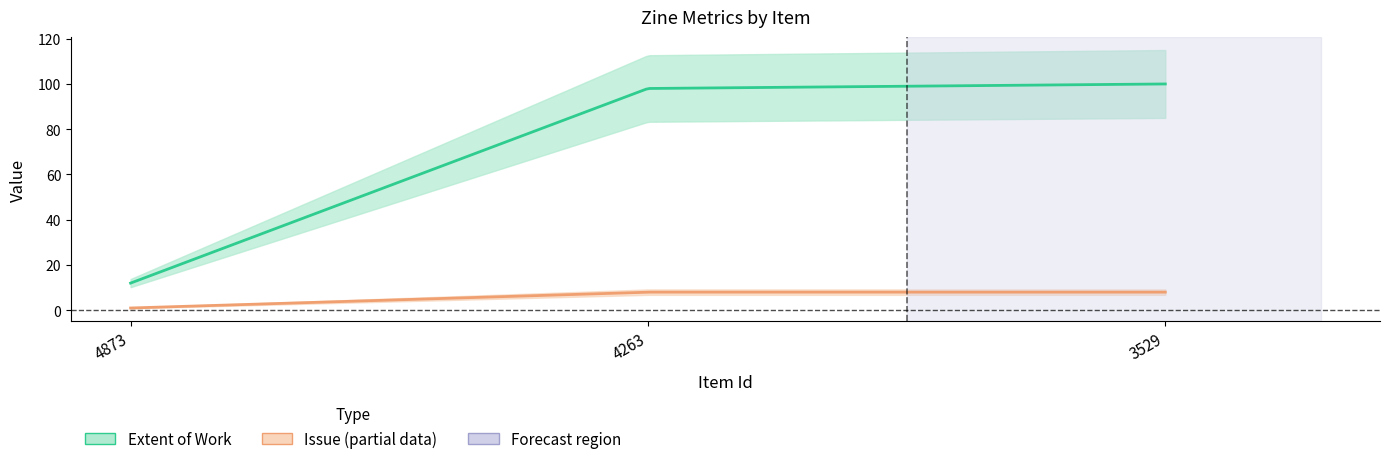

True or false: Extent of Work has a value of 19 at 4873.

False